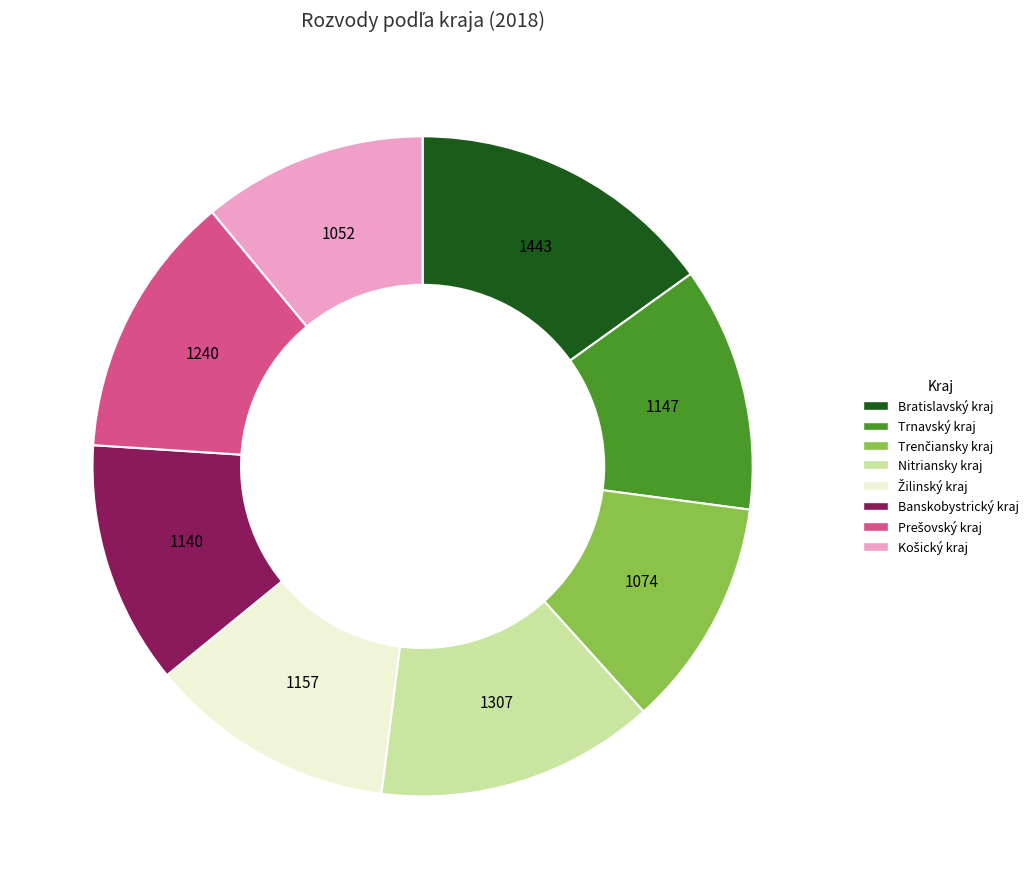

Which has a higher value, Nitriansky kraj or Trnavský kraj?

Nitriansky kraj